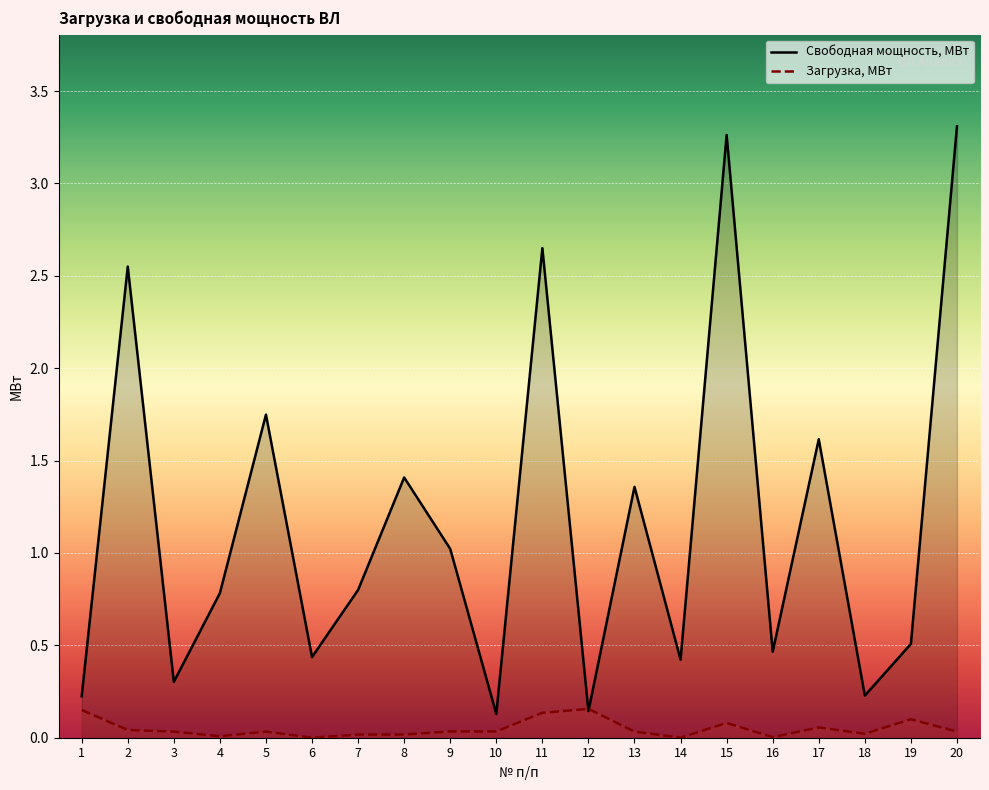

How many data points does each series have?

20